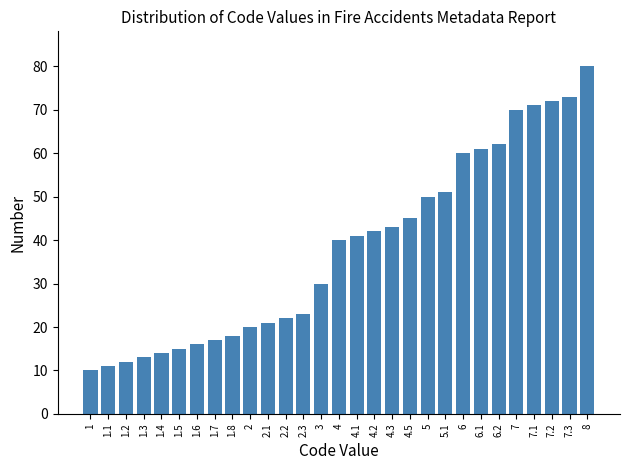

Reading left to right, extract all data points from this chart.

1=10	1.1=11	1.2=12	1.3=13	1.4=14	1.5=15	1.6=16	1.7=17	1.8=18	2=20	2.1=21	2.2=22	2.3=23	3=30	4=40	4.1=41	4.2=42	4.3=43	4.5=45	5=50	5.1=51	6=60	6.1=61	6.2=62	7=70	7.1=71	7.2=72	7.3=73	8=80